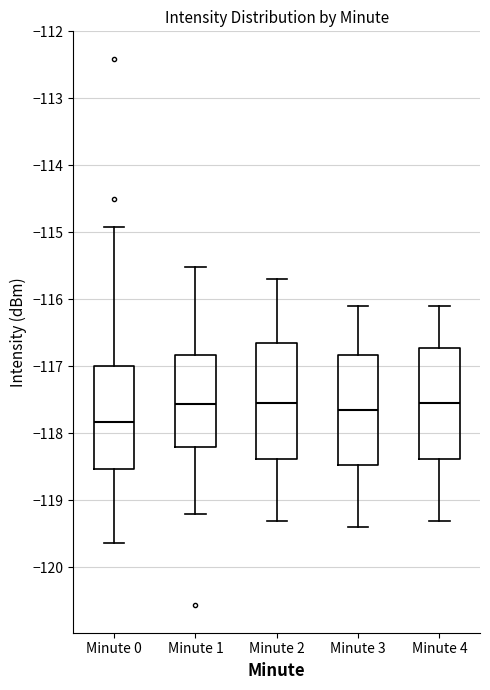

Where is the upper edge of the box for Minute 2 on the y-axis? The values are not printed on the chart, so give them approximately, as read against the axis.

-116.6